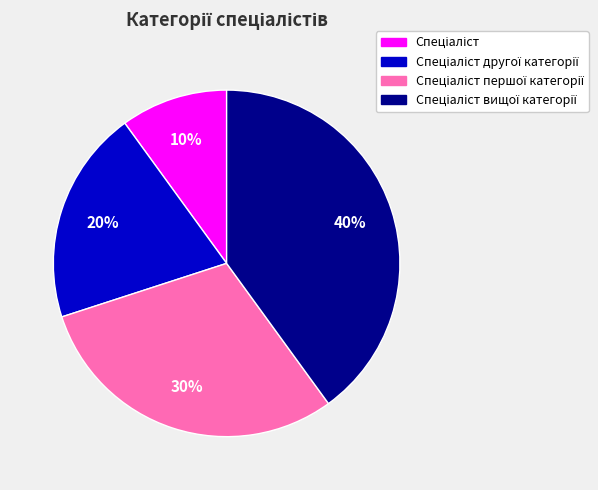

To the nearest percent, what is the difference between the largest and smallest slice percentages?

30%